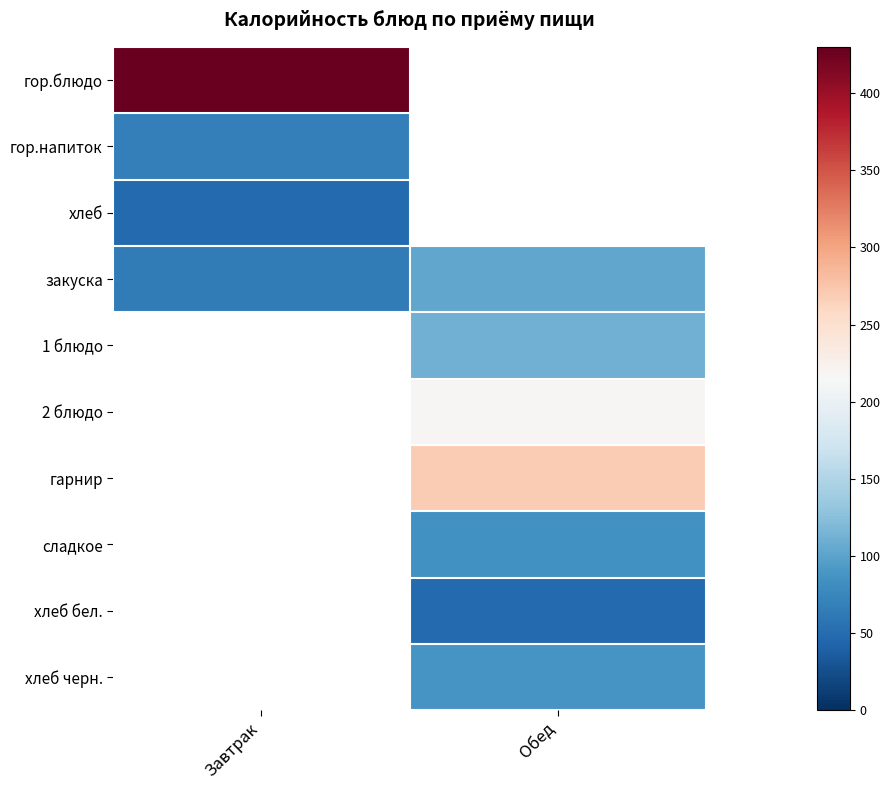

True or false: хлеб черн. has a value of 88.5 at Обед.

True